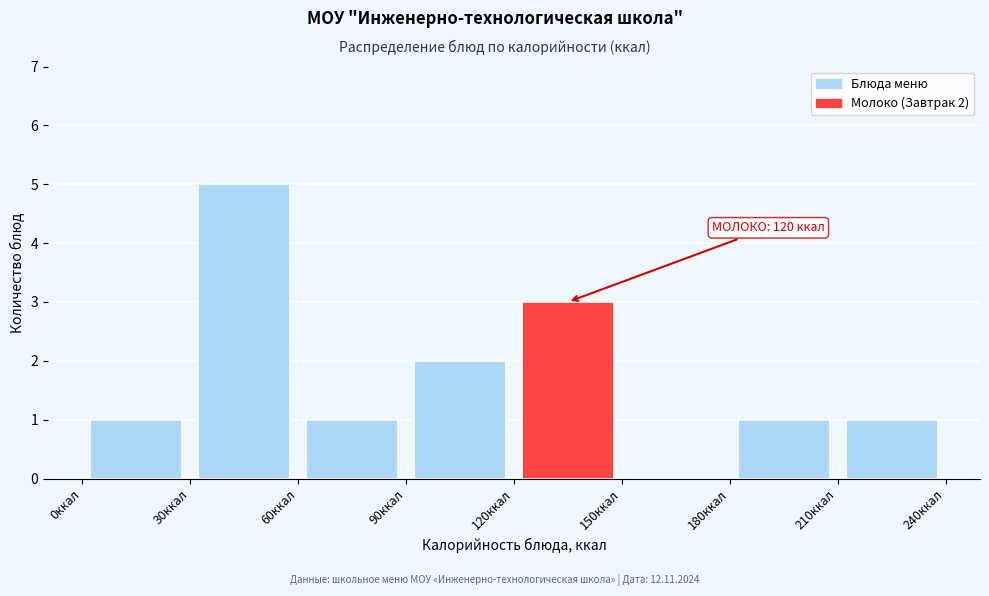

Which range on the x-axis has the tallest bar?

30 to 60